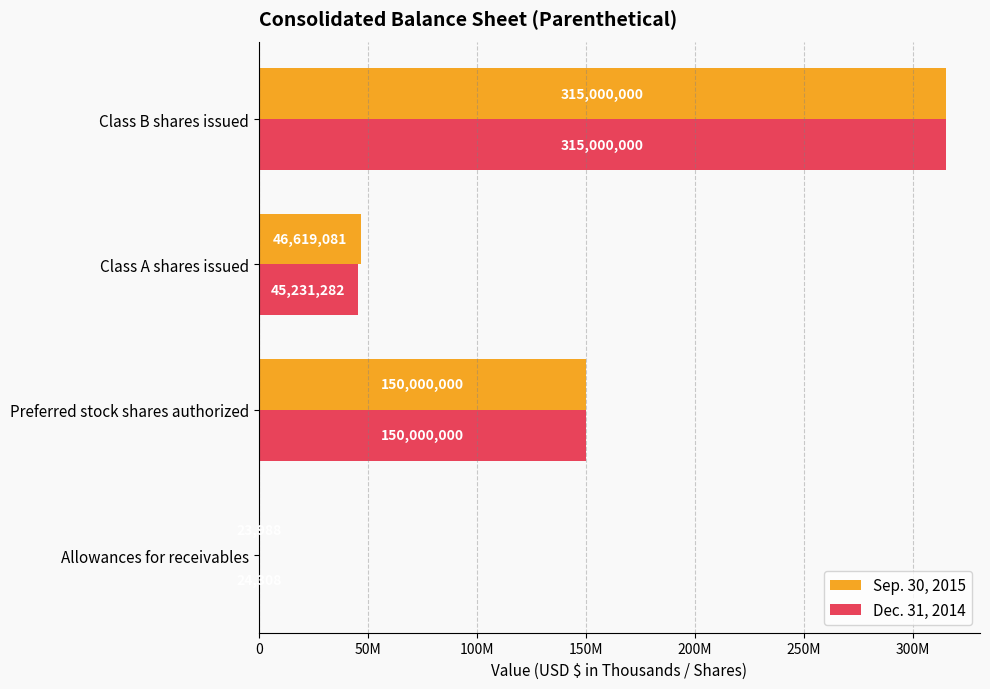

What are all the series names shown in the legend?

Sep. 30, 2015, Dec. 31, 2014